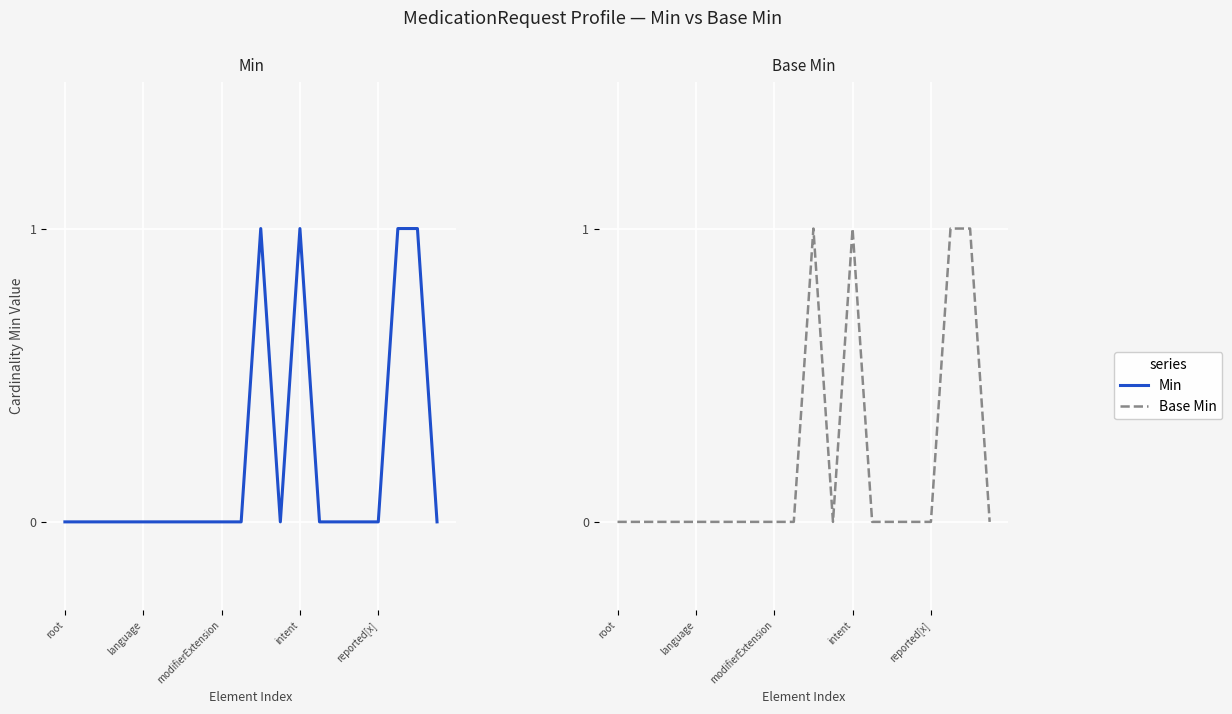

What are all the series names shown in the legend?

Min, Base Min